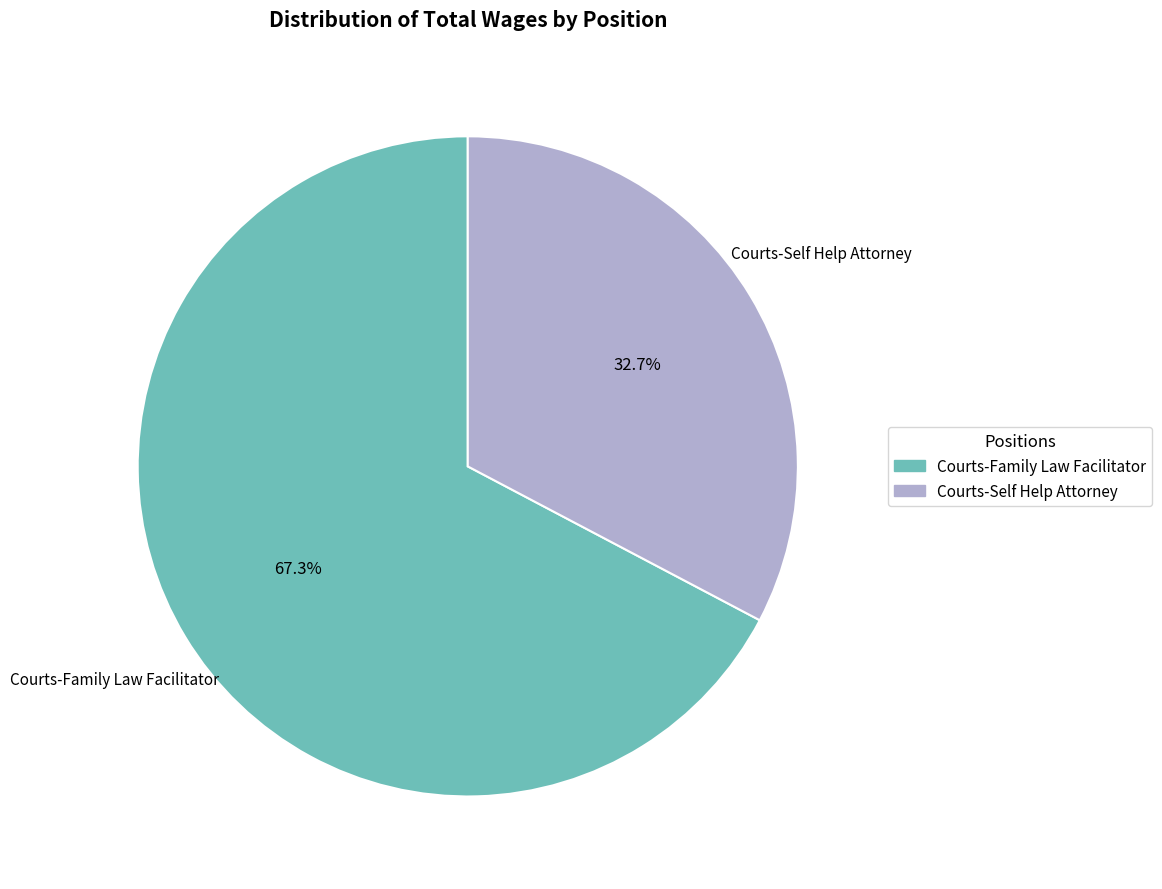

Which category has the biggest portion of the pie?

Courts-Family Law Facilitator